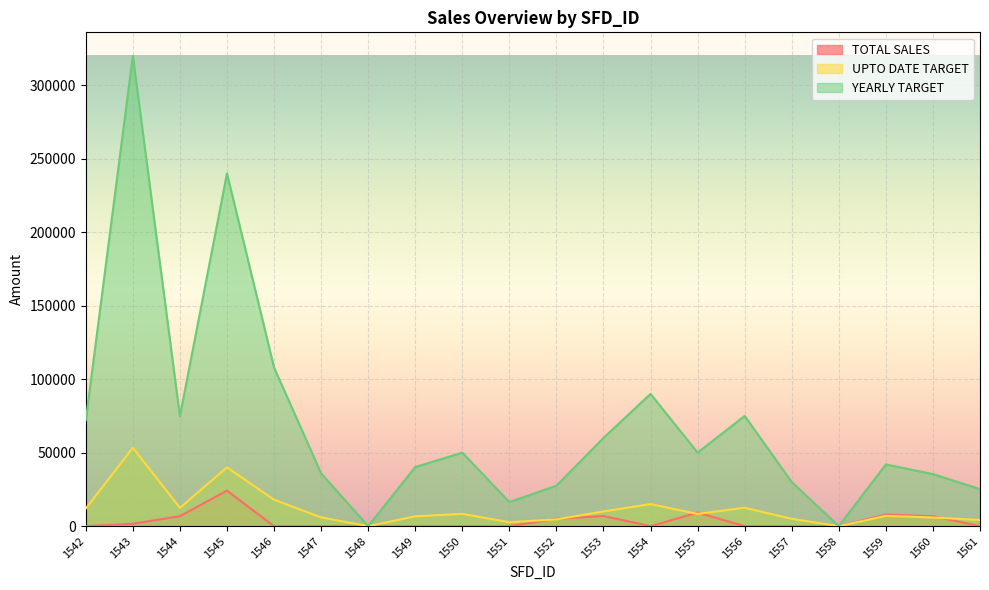

Between 1546 and 1551, which series saw the biggest shift?

YEARLY TARGET